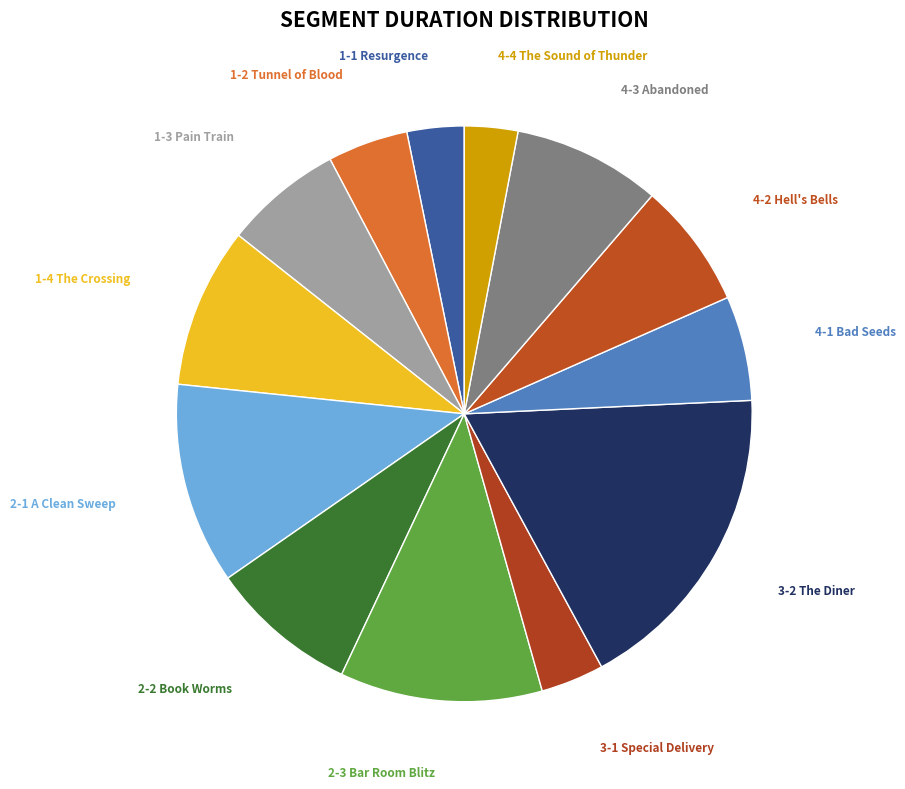

Count the number of slices in the pie.

13